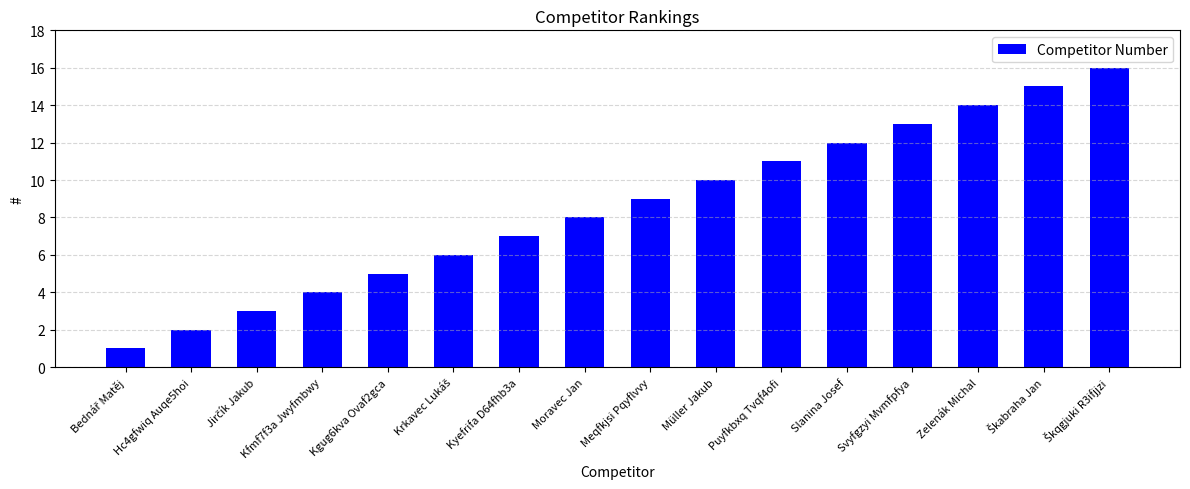

The chart shows a value of 8 at Zelenák Michal. True or false?

False